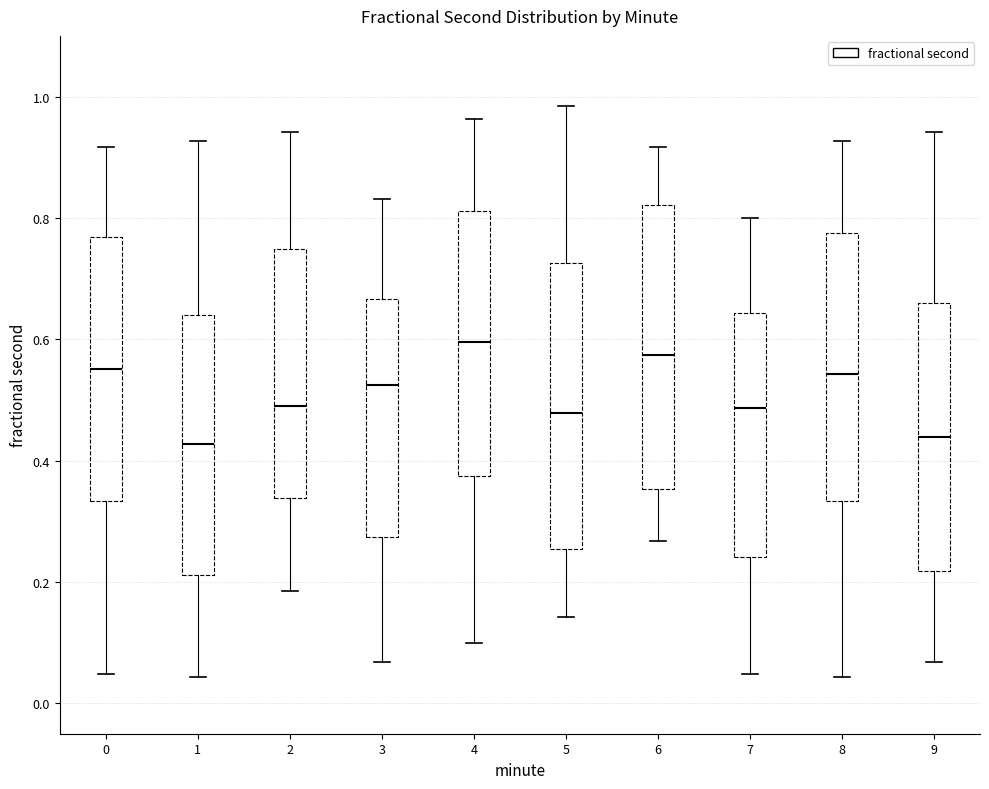

Reading left to right, read every box against the y-axis: the position of its median line, the range the box covers, and the ends of its whiskers. The values are not printed on the chart, so give them approximately, as read against the axis.

0: median 0.56, box 0.34 to 0.76, whiskers 0.04 to 0.92
1: median 0.42, box 0.22 to 0.64, whiskers 0.04 to 0.92
2: median 0.50, box 0.34 to 0.74, whiskers 0.18 to 0.94
3: median 0.52, box 0.28 to 0.66, whiskers 0.06 to 0.84
4: median 0.60, box 0.38 to 0.82, whiskers 0.10 to 0.96
5: median 0.48, box 0.26 to 0.72, whiskers 0.14 to 0.98
6: median 0.58, box 0.36 to 0.82, whiskers 0.26 to 0.92
7: median 0.48, box 0.24 to 0.64, whiskers 0.04 to 0.80
8: median 0.54, box 0.34 to 0.78, whiskers 0.04 to 0.92
9: median 0.44, box 0.22 to 0.66, whiskers 0.06 to 0.94